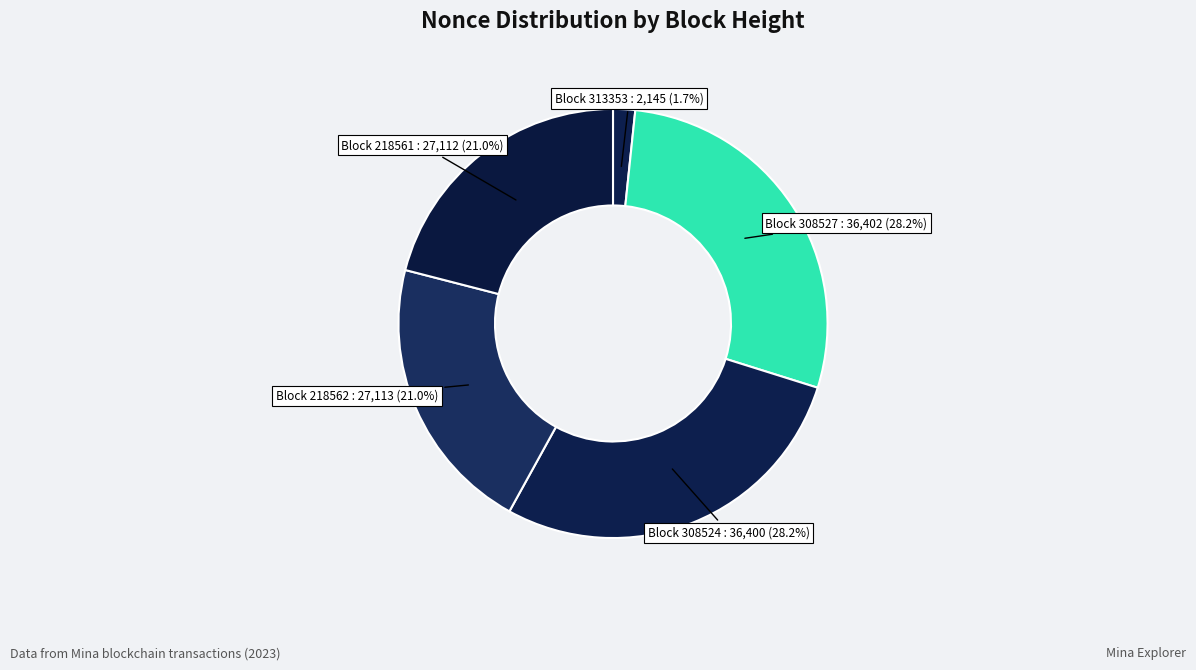

Which slice is the largest?

308527